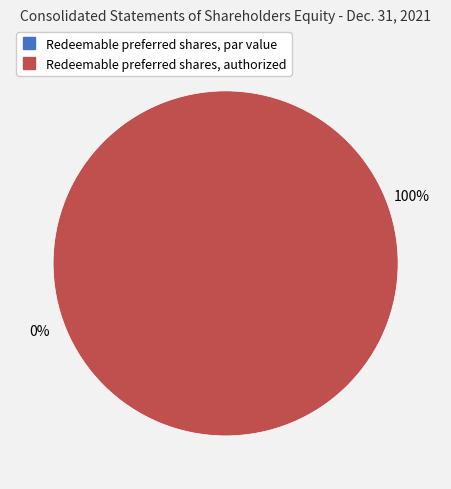

Does Redeemable preferred shares, authorized account for over 50% of the chart?

Yes